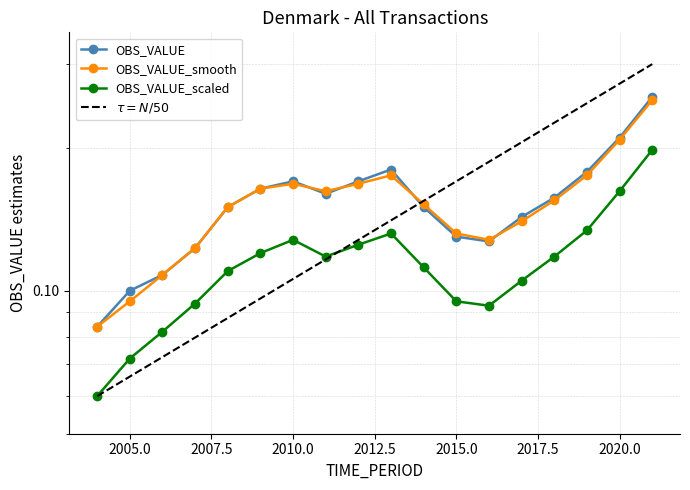

At which category is the sum across all series the highest?

2021